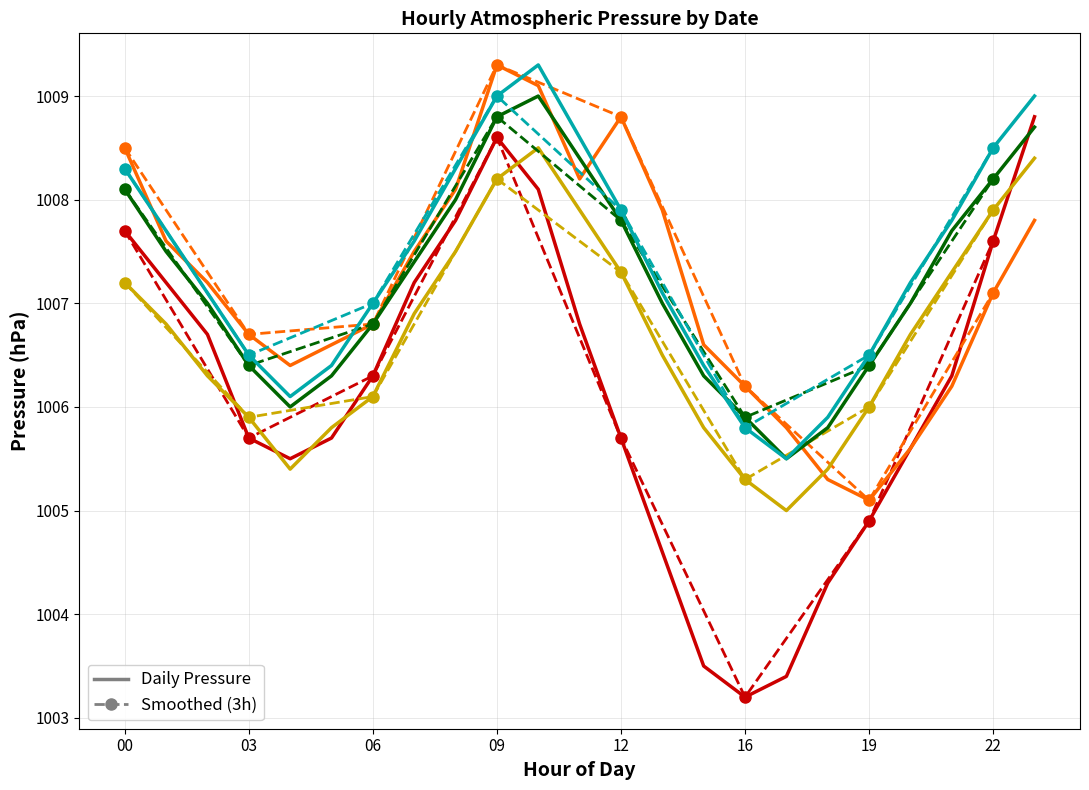

What is the value of the 2022-04-05 (smooth) point at the 4th from the left?

1009.0